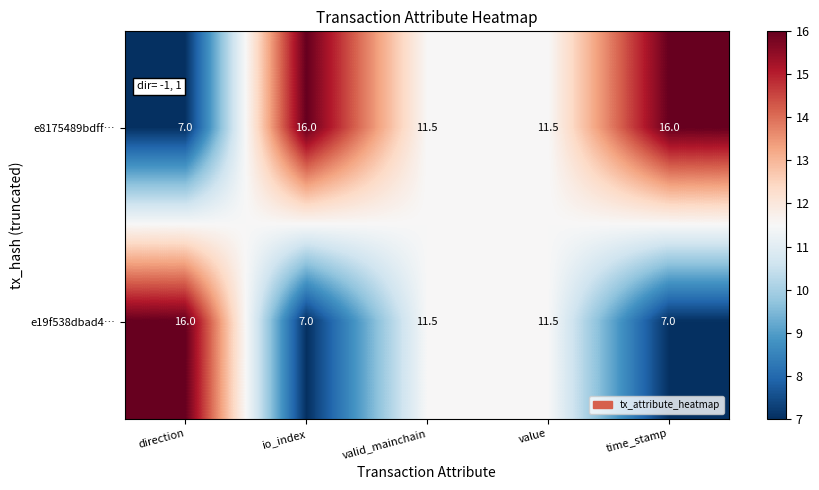

Reading left to right, transcribe all the data shown in this chart.

e8175489bdff…: direction=7.0	io_index=16.0	valid_mainchain=11.5	value=11.5	time_stamp=16.0
e19f538dbad4…: direction=16.0	io_index=7.0	valid_mainchain=11.5	value=11.5	time_stamp=7.0